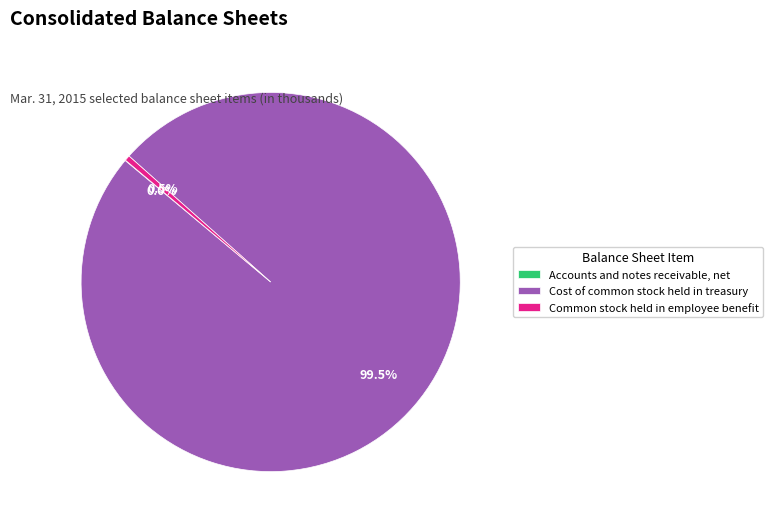

Combined, what portion of the pie is Cost of common stock held in treasury and Common stock held in employee benefit?

100.0%